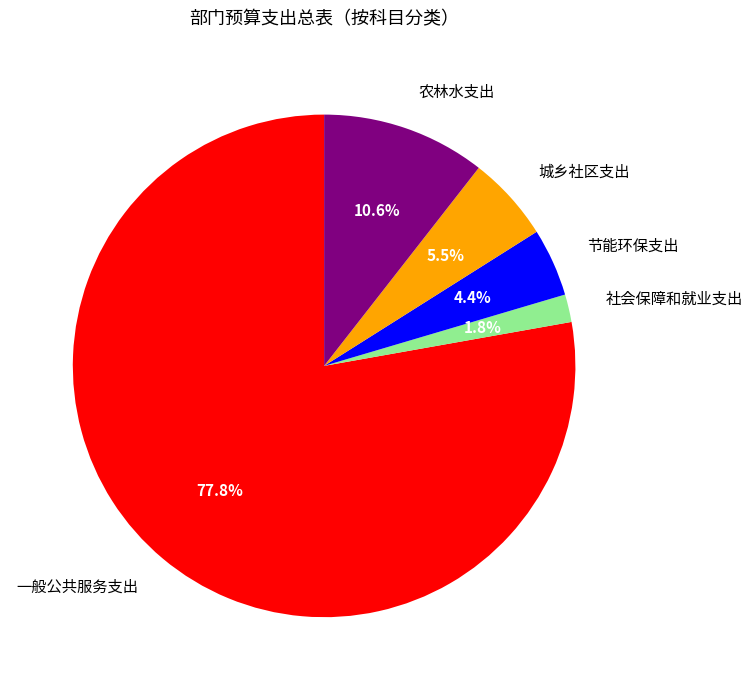

Which has a higher value, 社会保障和就业支出 or 城乡社区支出?

城乡社区支出